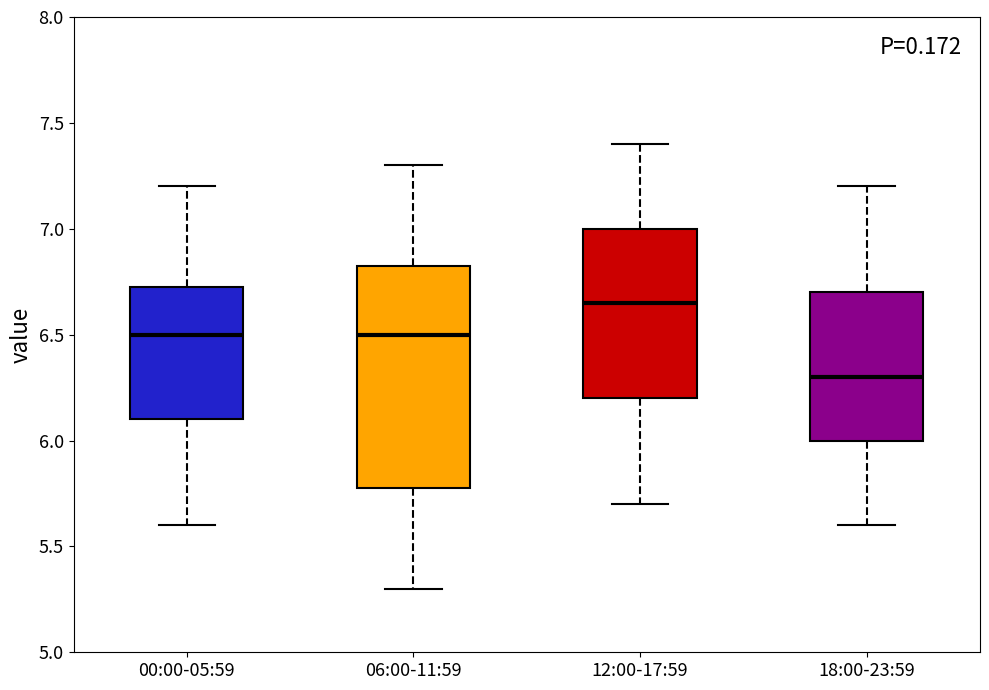

Which box has the highest median line?

12:00-17:59